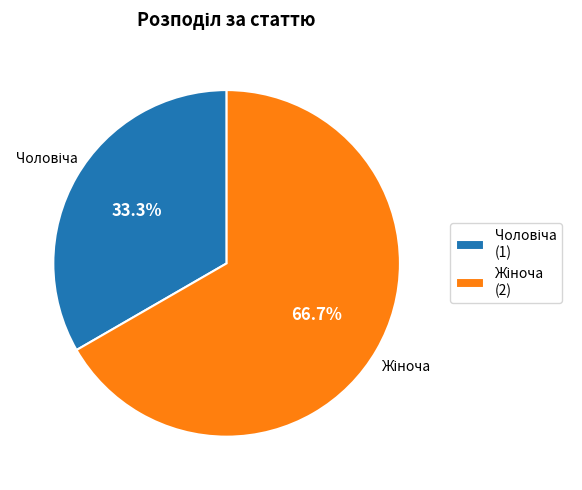

Is there a majority slice in this chart?

Yes